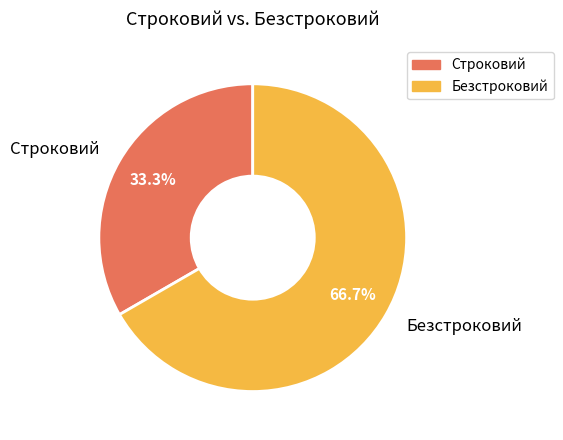

Does Безстроковий account for over 50% of the chart?

Yes